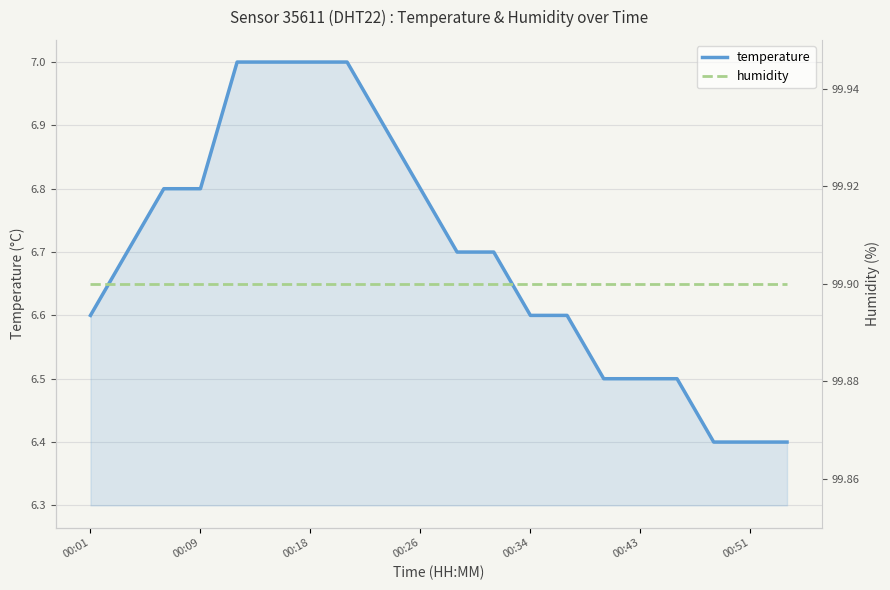

How many lines are shown in the chart?

2